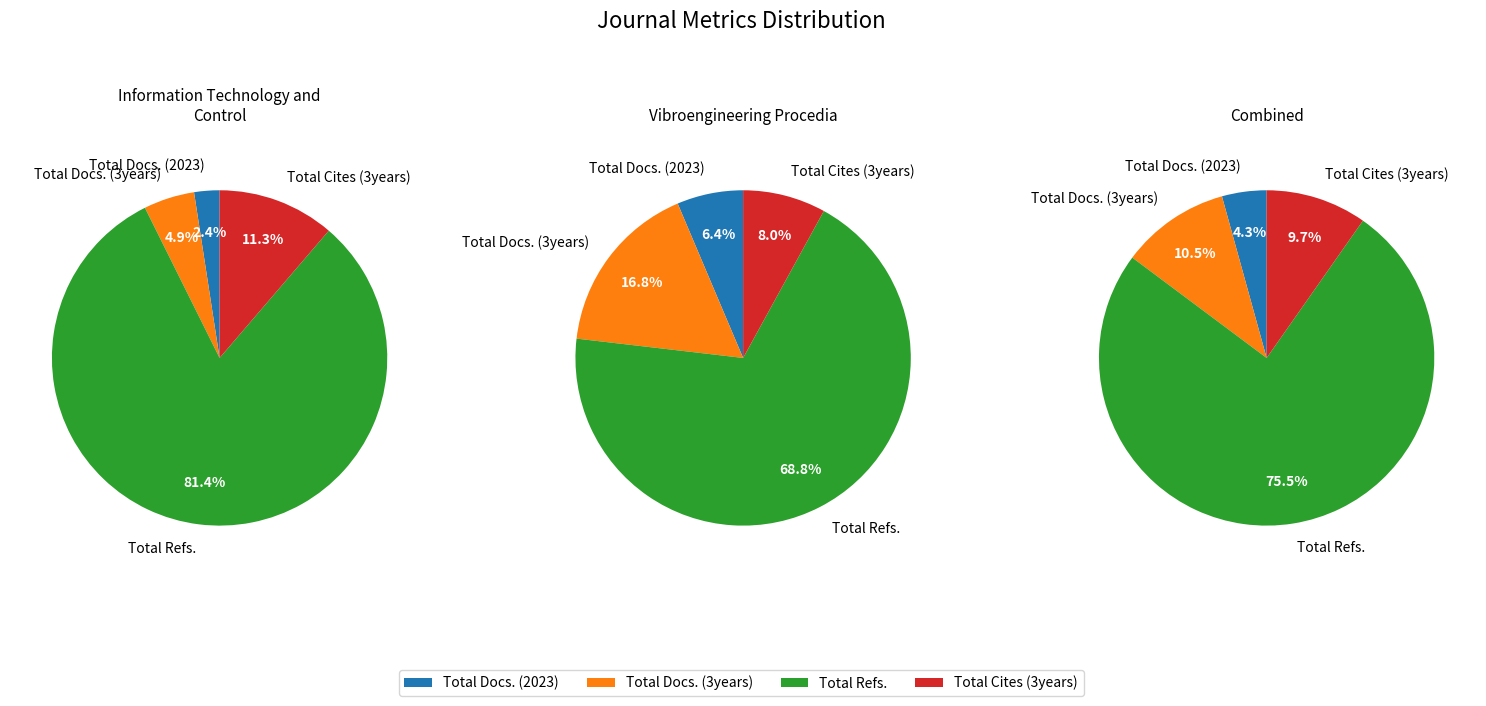

Is there a majority slice in this chart?

Yes